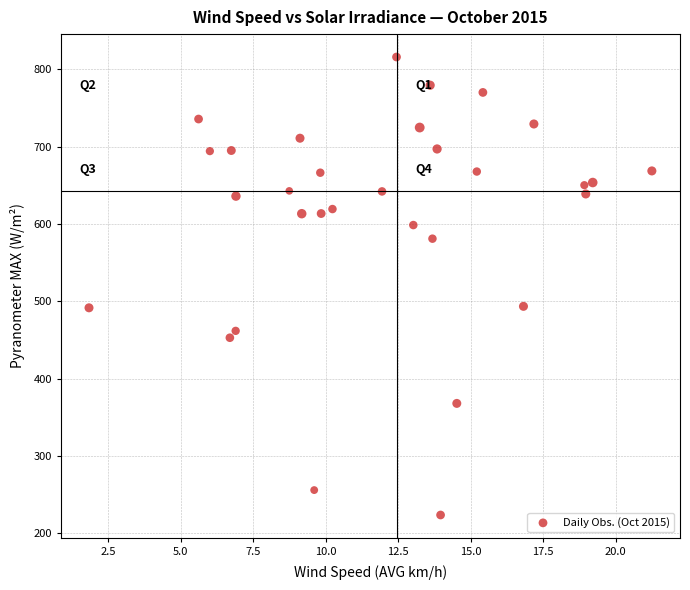

What is the range of Y values (max minus min)?

592.2